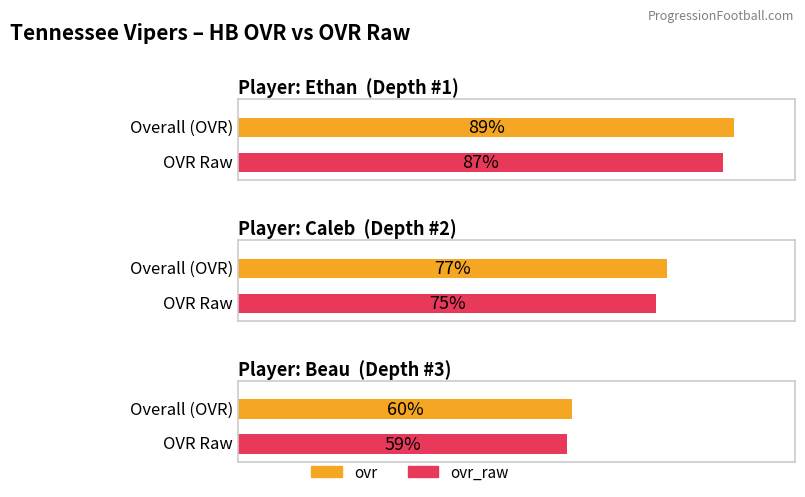

What is the spread (max minus min) of values at Beau?

1